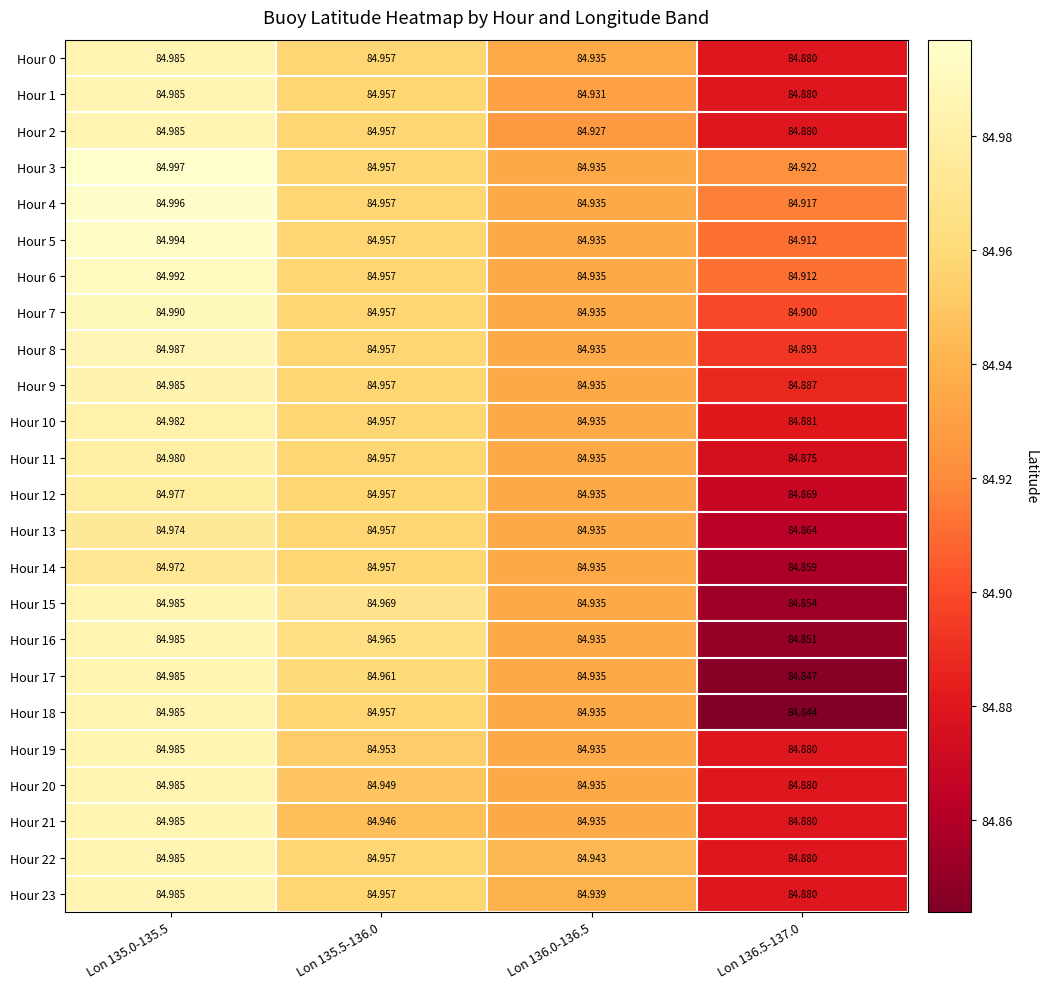

Which series has the largest total across all categories?

Hour 3